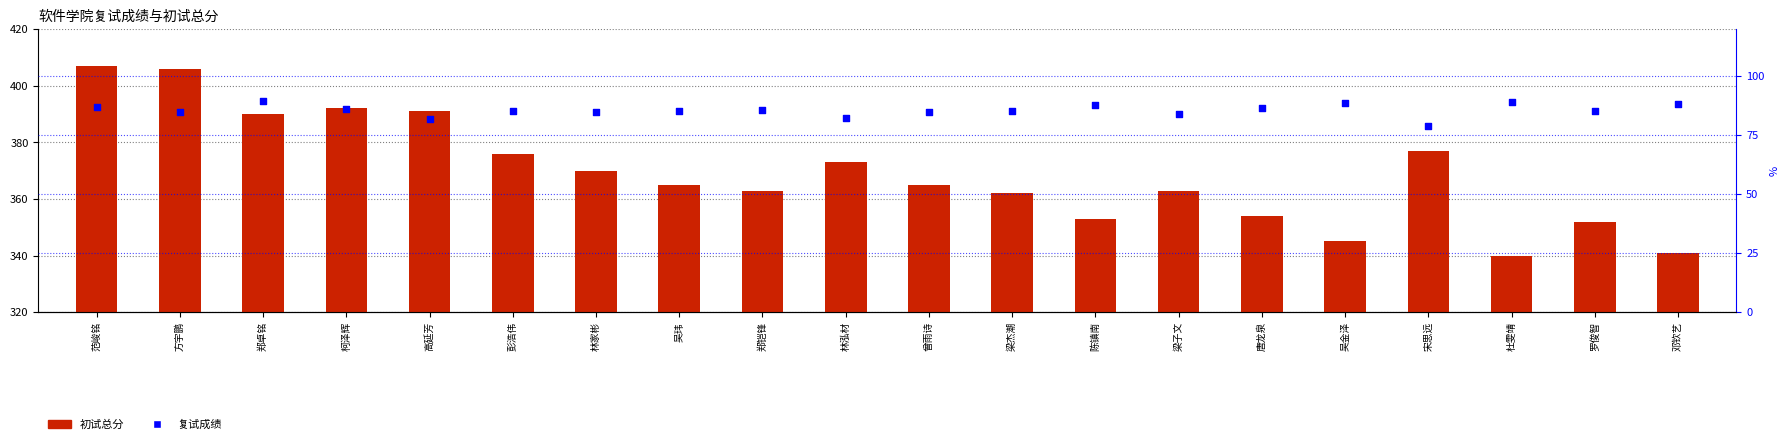

Is the value of 复试成绩 at 彭浩伟 greater than the value of 初试总分 at 唐龙泉?

No